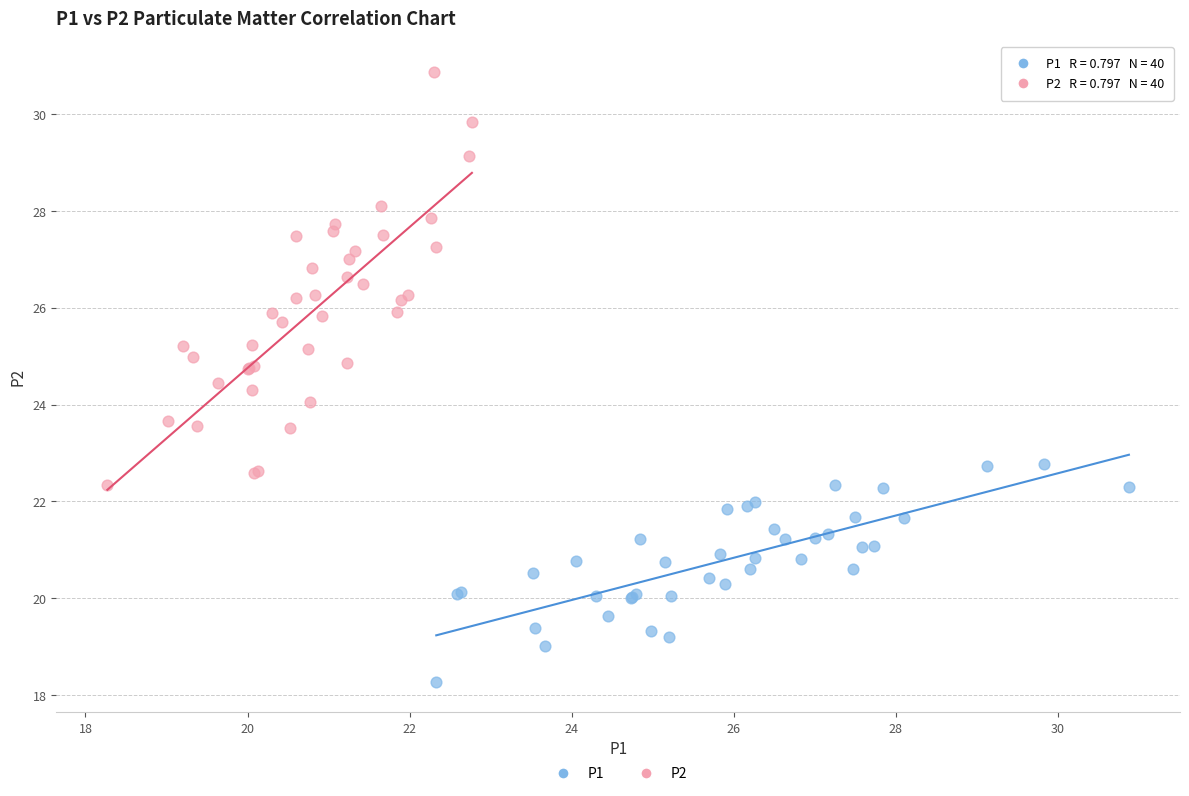

Which series has the widest spread of Y values?

P2